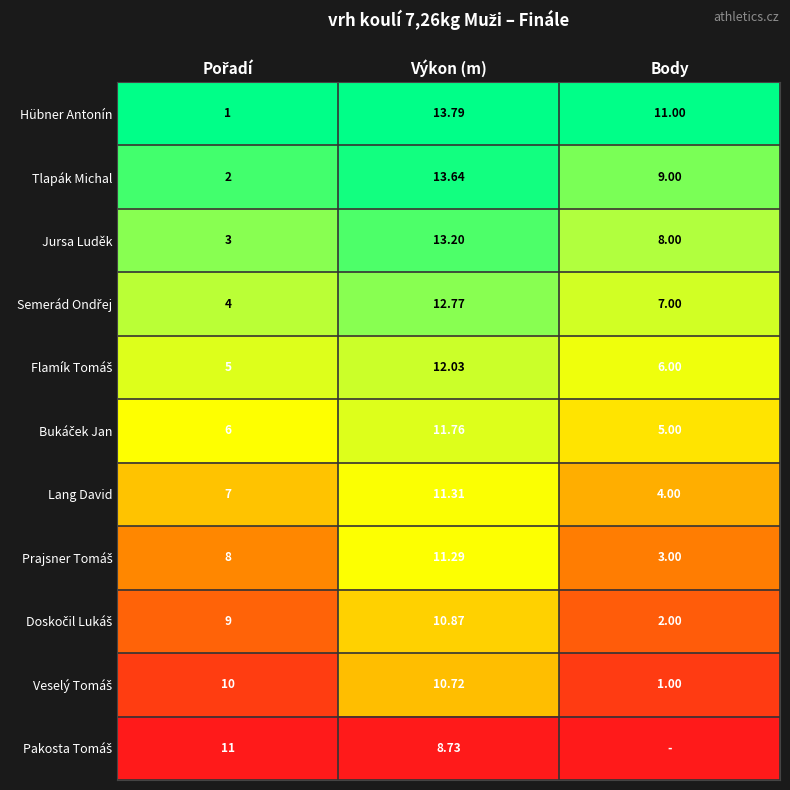

The Hübner Antonín series shows 1.8 at Výkon (m). True or false?

False